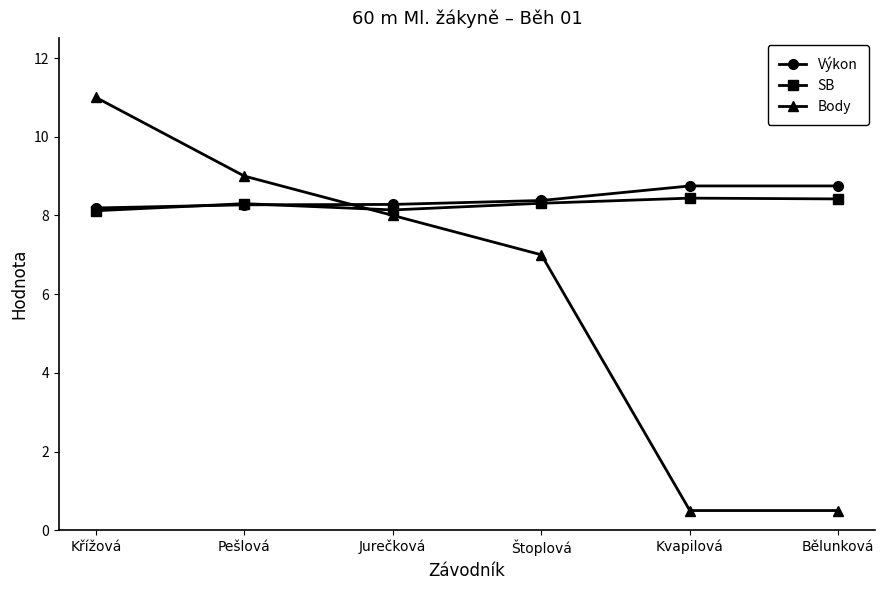

After their last crossing, which series has the higher values: Body or SB?

SB